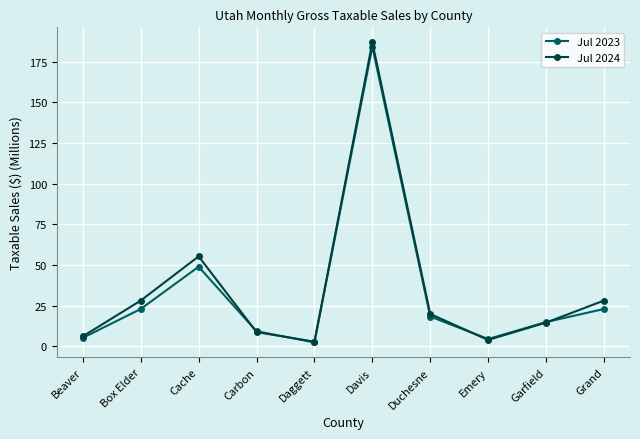

Rank the series by their average value, from lowest to highest.

Jul 2023, Jul 2024